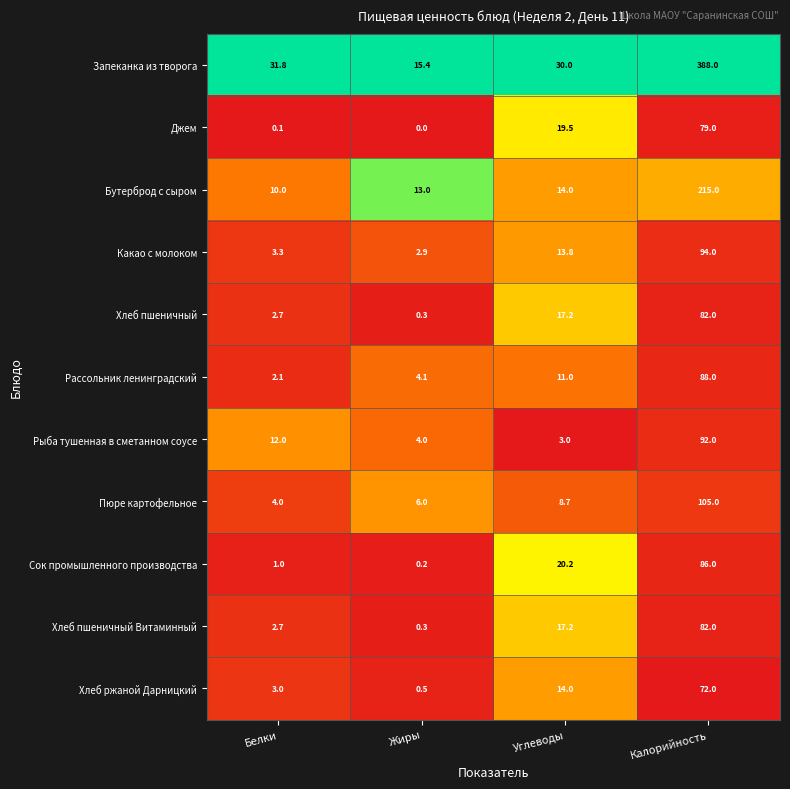

Is it true that Хлеб пшеничный equals 29.5 at Углеводы?

False